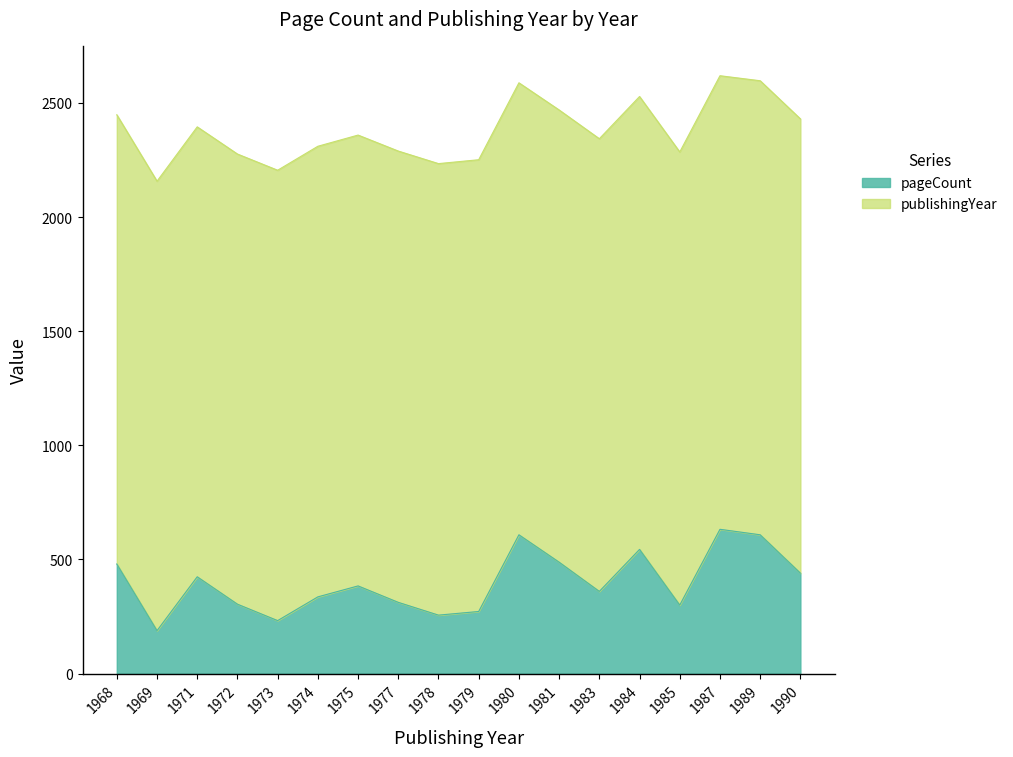

Is it true that pageCount equals 256 at 1978?

True